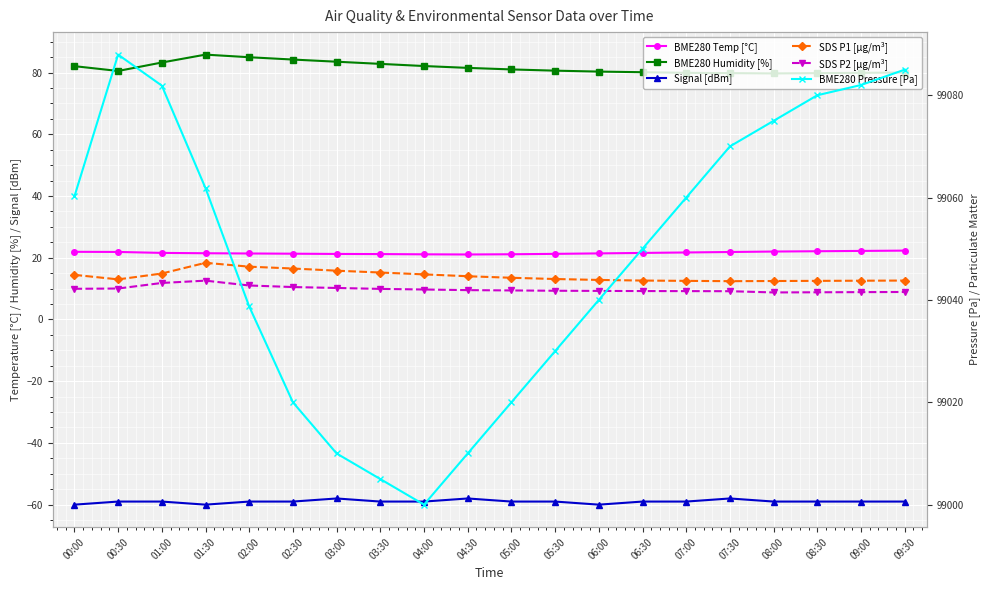

Read the BME280 Humidity [%] value at 02:00.

85.0